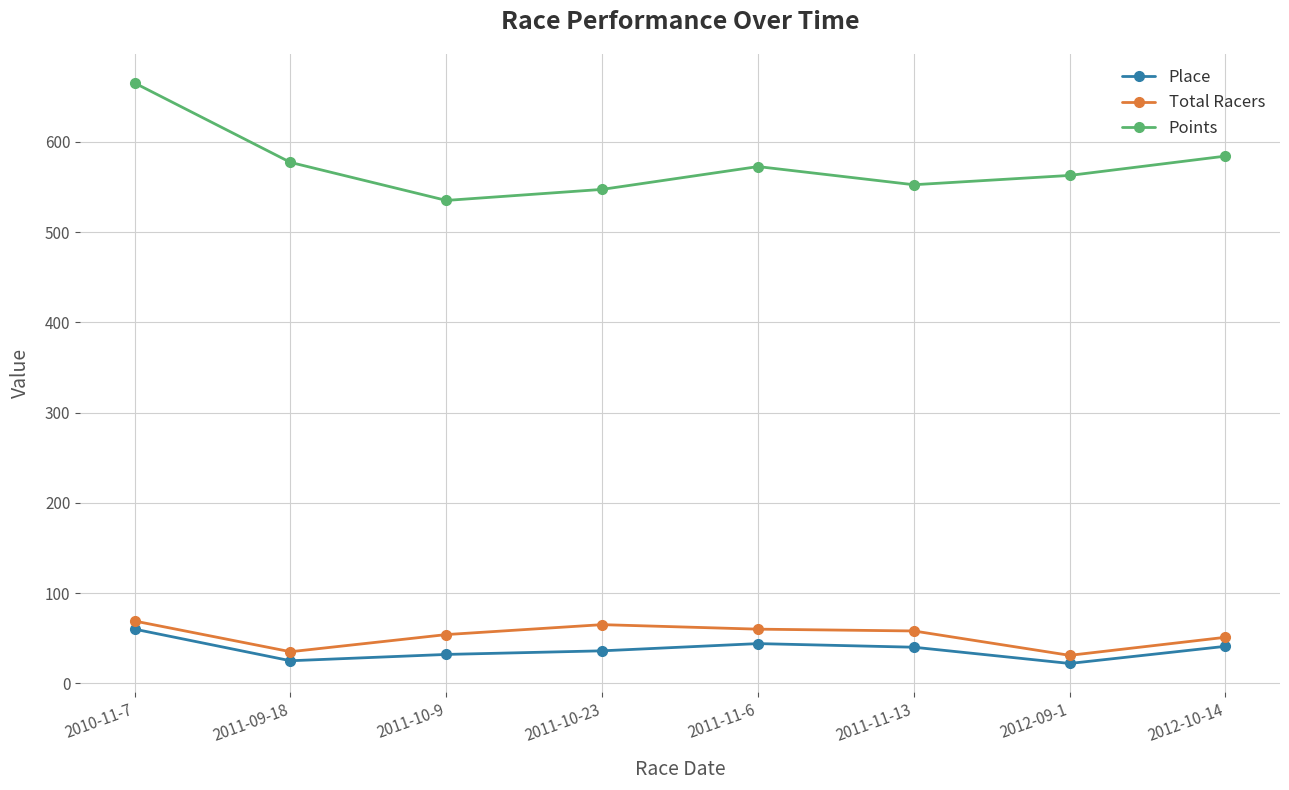

Which series has the widest spread of values?

Points